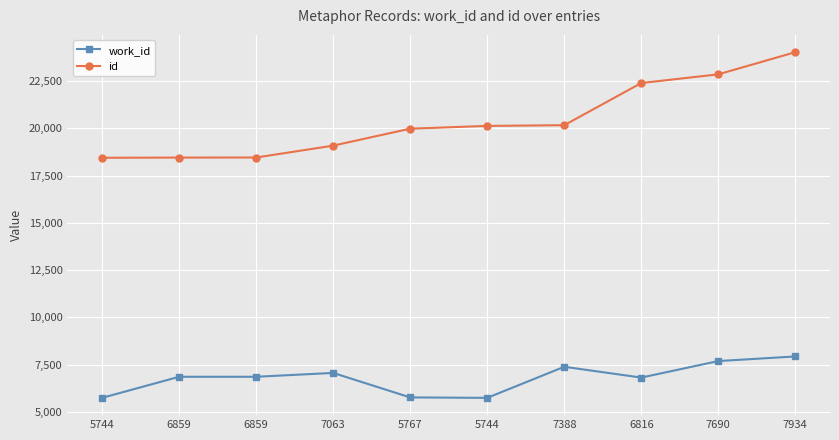

Reading right to left, transcribe all the data shown in this chart.

work_id: 7934	7690	6816	7388	5744	5767	7063	6859	6859	5744
id: 24029	22857	22397	20166	20129	19982	19085	18457	18454	18443